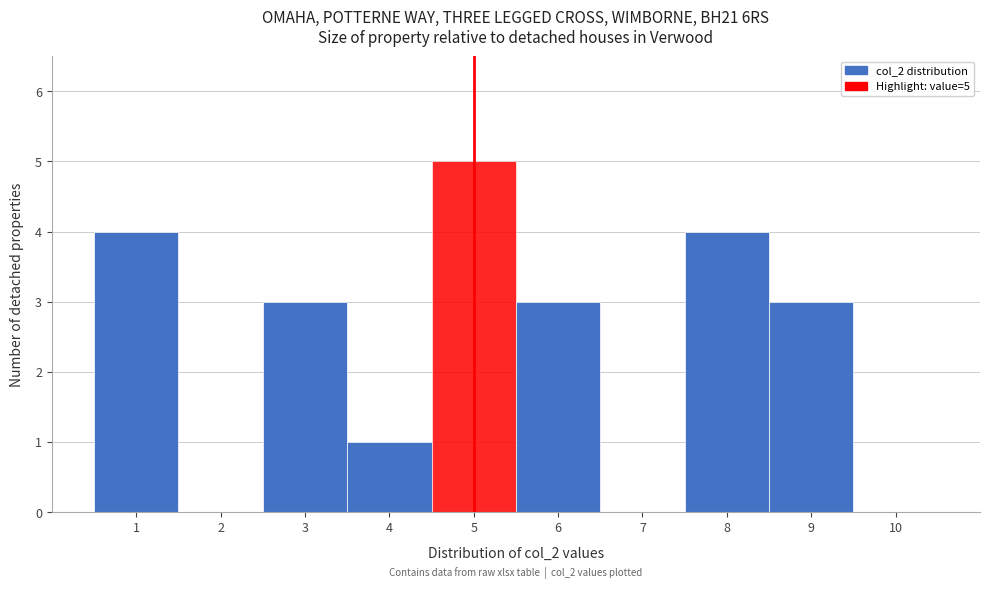

Over which range of the x-axis is the bar tallest?

4.5 to 5.5